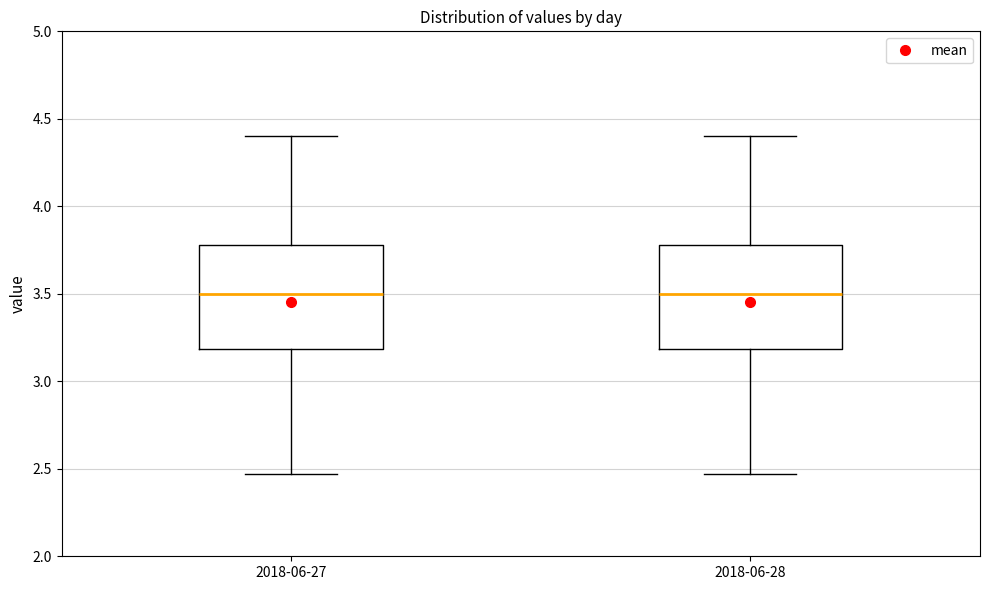

Where does the upper whisker of the box for 2018-06-27 end on the y-axis? The values are not printed on the chart, so give them approximately, as read against the axis.

4.40